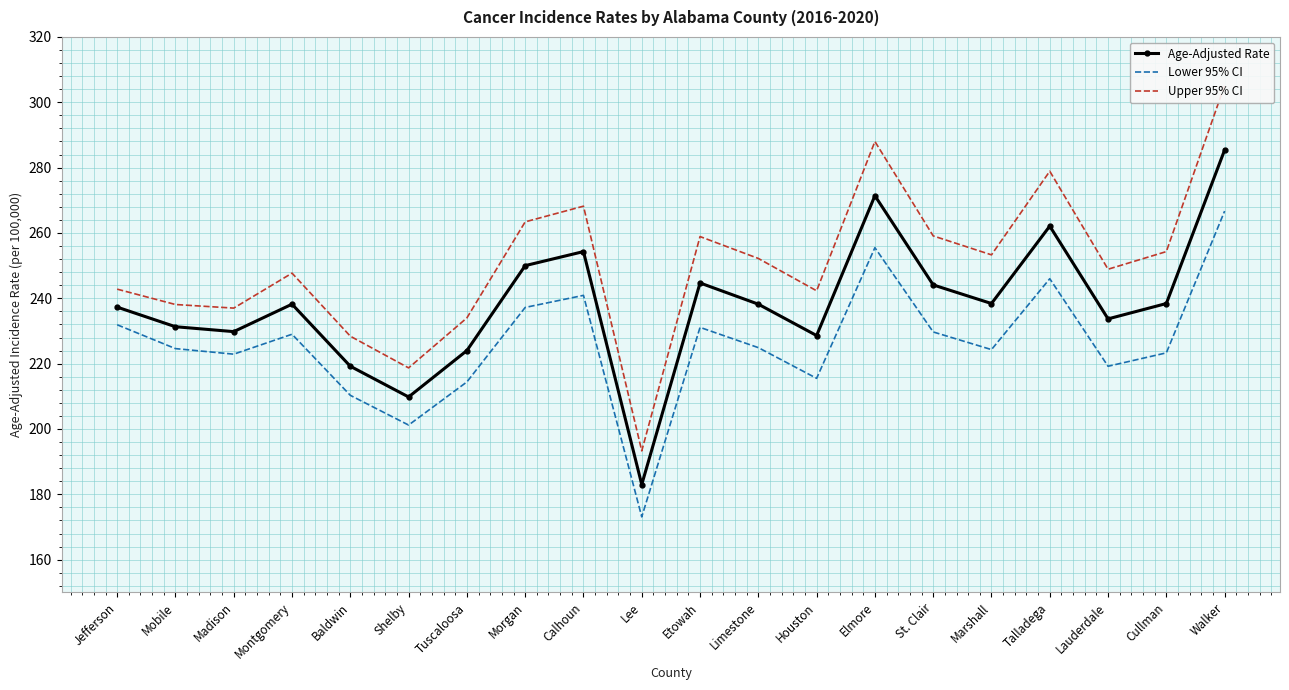

Reading right to left, what are all the values shown in this chart?

Age-Adjusted Rate: Walker=285.4	Cullman=238.4	Lauderdale=233.7	Talladega=262.1	Marshall=238.4	St. Clair=244.1	Elmore=271.4	Houston=228.6	Limestone=238.2	Etowah=244.7	Lee=183.0	Calhoun=254.3	Morgan=250.0	Tuscaloosa=224.0	Shelby=209.8	Baldwin=219.2	Montgomery=238.2	Madison=229.8	Mobile=231.3	Jefferson=237.3
Lower 95% CI: Walker=266.7	Cullman=223.3	Lauderdale=219.2	Talladega=246.0	Marshall=224.3	St. Clair=229.7	Elmore=255.5	Houston=215.5	Limestone=224.9	Etowah=231.1	Lee=173.1	Calhoun=240.9	Morgan=237.2	Tuscaloosa=214.4	Shelby=201.2	Baldwin=210.3	Montgomery=229.0	Madison=222.9	Mobile=224.6	Jefferson=231.9
Upper 95% CI: Walker=305.2	Cullman=254.3	Lauderdale=248.9	Talladega=278.9	Marshall=253.3	St. Clair=259.1	Elmore=288.0	Houston=242.3	Limestone=252.2	Etowah=258.9	Lee=193.3	Calhoun=268.2	Morgan=263.4	Tuscaloosa=234.0	Shelby=218.7	Baldwin=228.4	Montgomery=247.7	Madison=237.0	Mobile=238.1	Jefferson=242.8